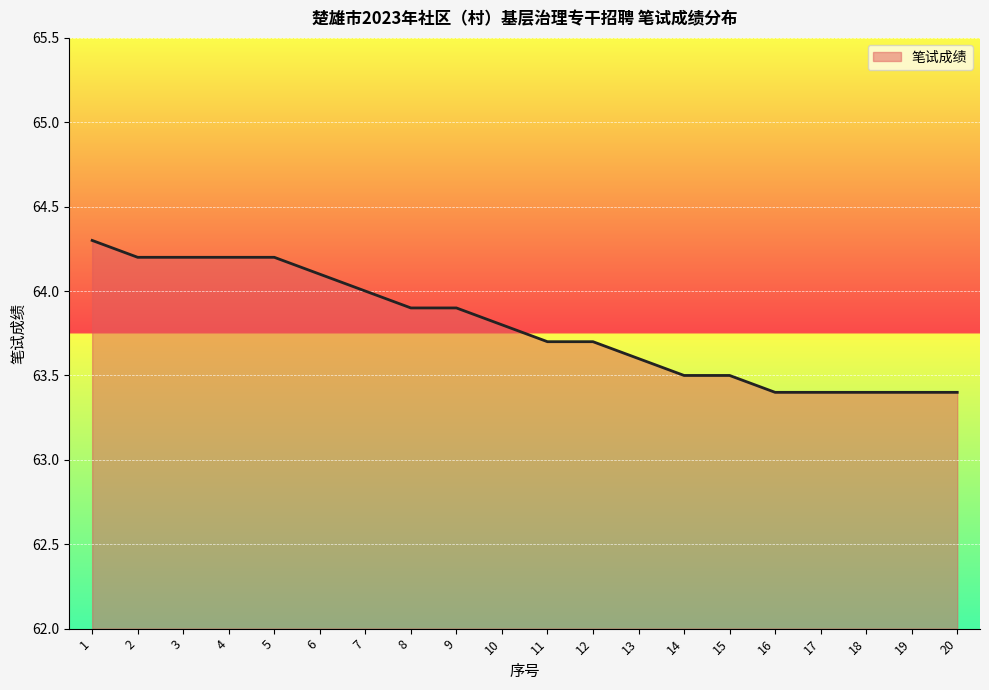

What is the difference between the values at 5 and 13?

0.6